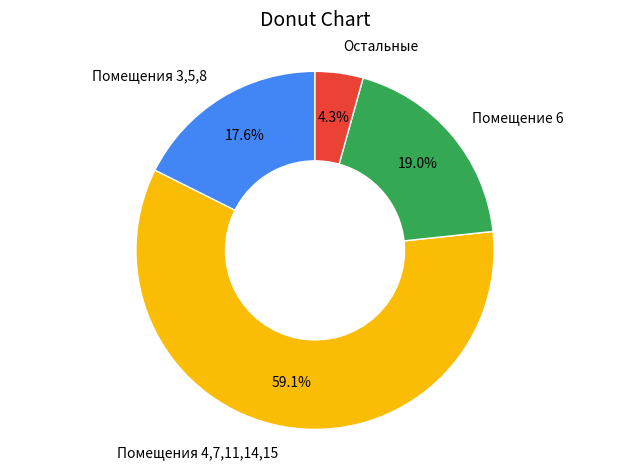

Combined, do Помещения 4,7,11,14,15 and Помещение 6 account for over 50%?

Yes